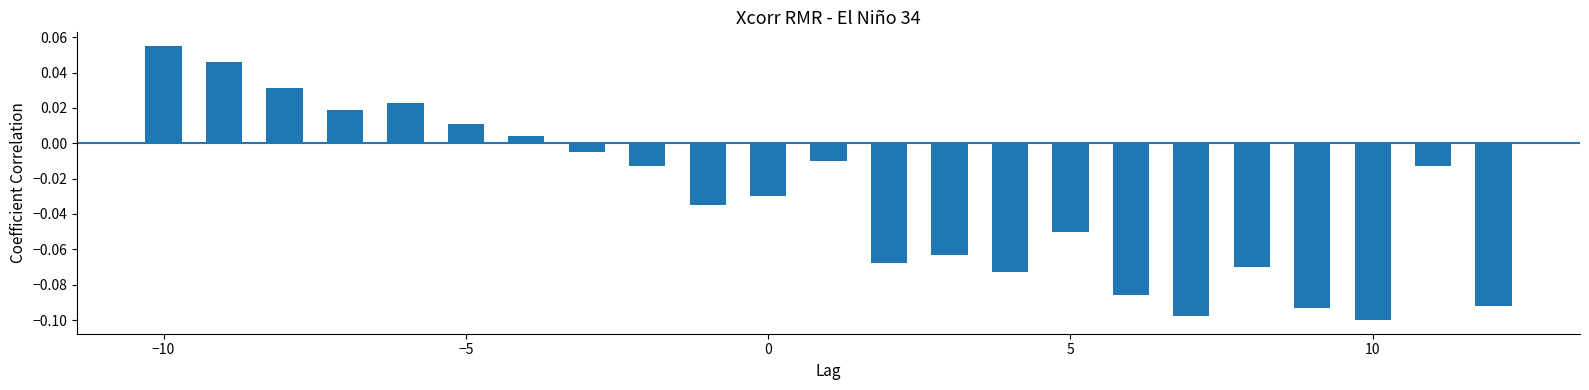

What is the sum of all values?

-0.7